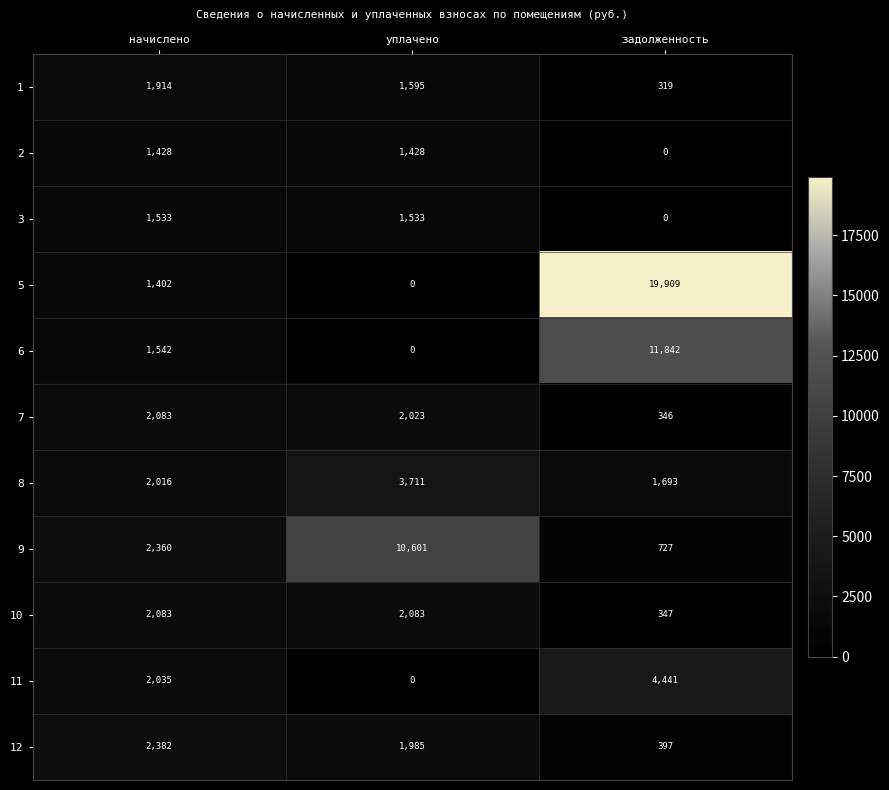

What is the difference between the second highest and minimum values in the 3 series?

1533